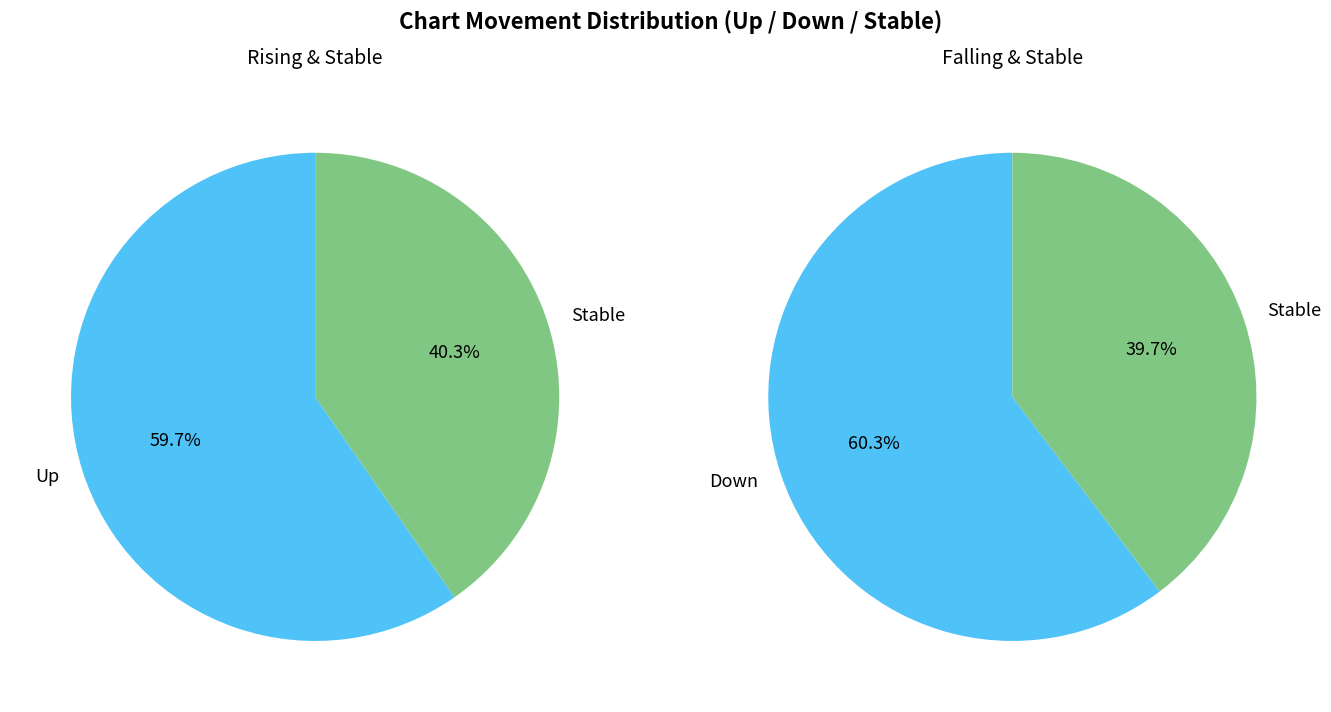

What is the largest slice in the pie chart?

down